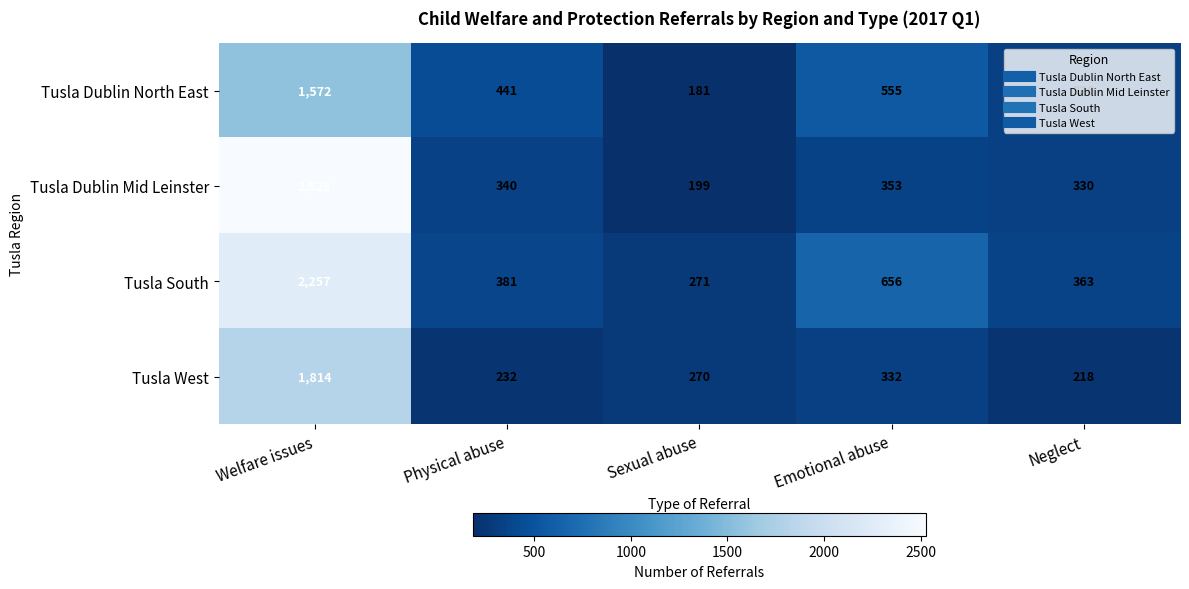

What is the smallest value displayed?

181